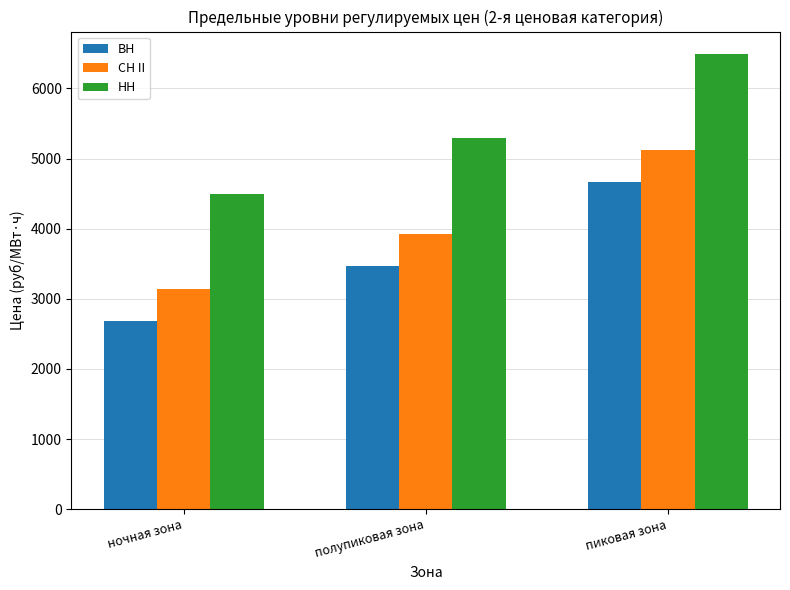

At which category is the sum across all series the highest?

пиковая зона